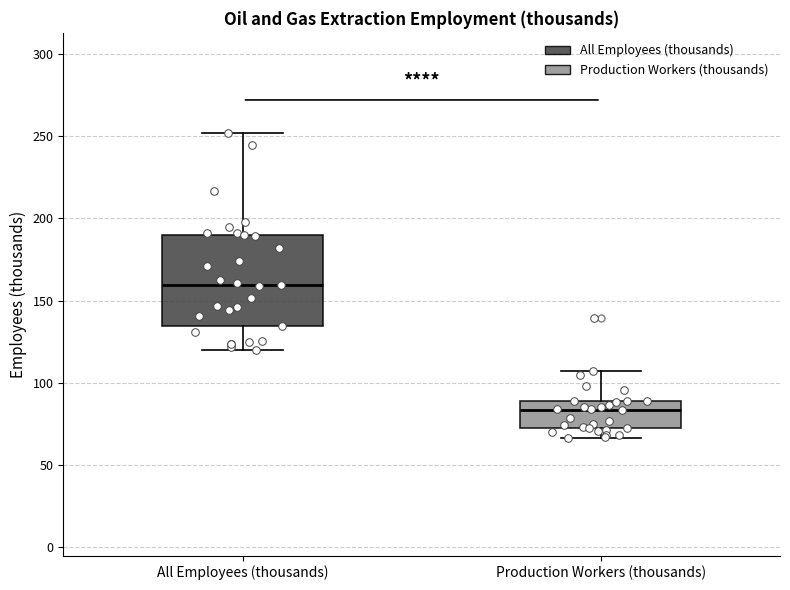

Reading left to right, read every box against the y-axis: the position of its median line, the range the box covers, and the ends of its whiskers. The values are not printed on the chart, so give them approximately, as read against the axis.

All Employees (thousands): median 160, box 135 to 190, whiskers 120 to 250
Production Workers (thousands): median 85, box 70 to 90, whiskers 65 to 105